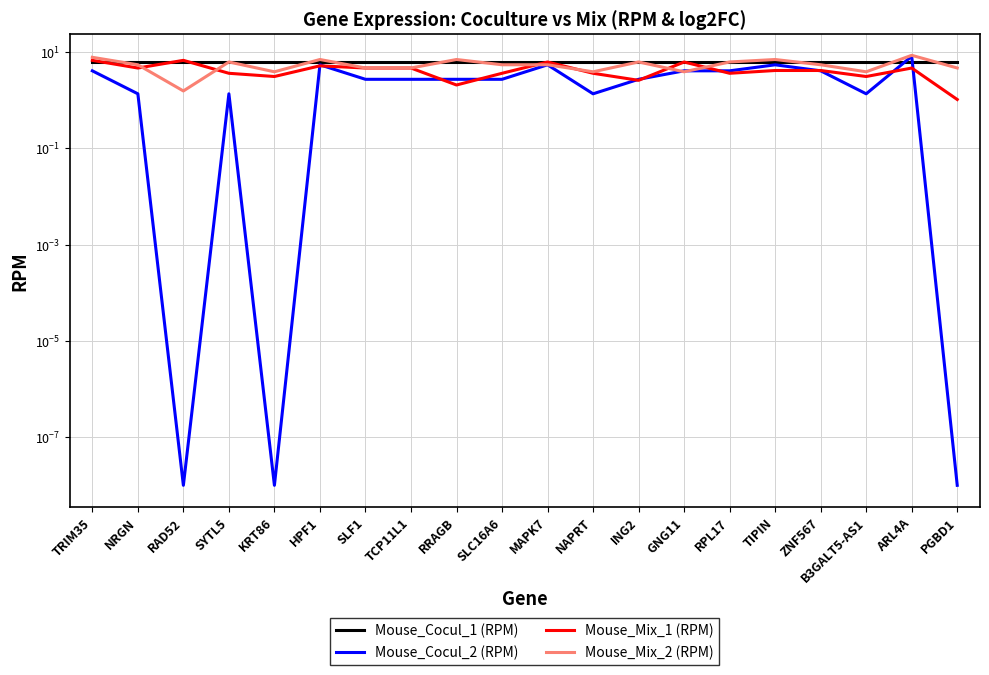

Between which two adjacent categories do Mouse_Cocul_1 (RPM) and Mouse_Mix_1 (RPM) first intersect?

TRIM35 and NRGN